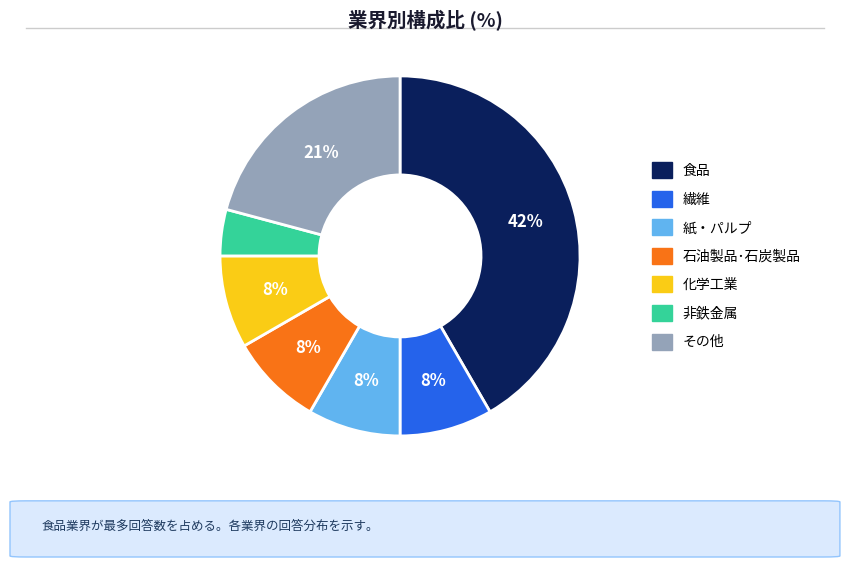

To the nearest percent, what is the difference between the largest and smallest slice percentages?

38%